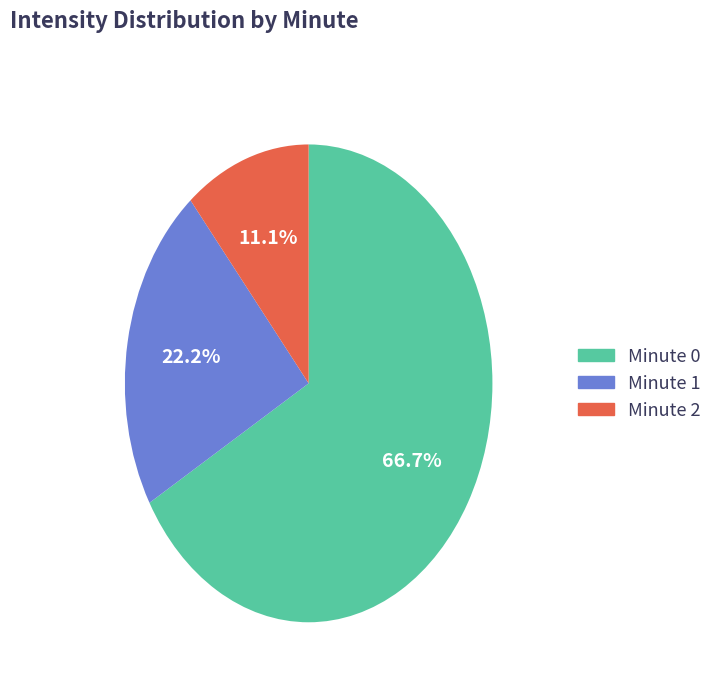

Is there a majority slice in this chart?

Yes